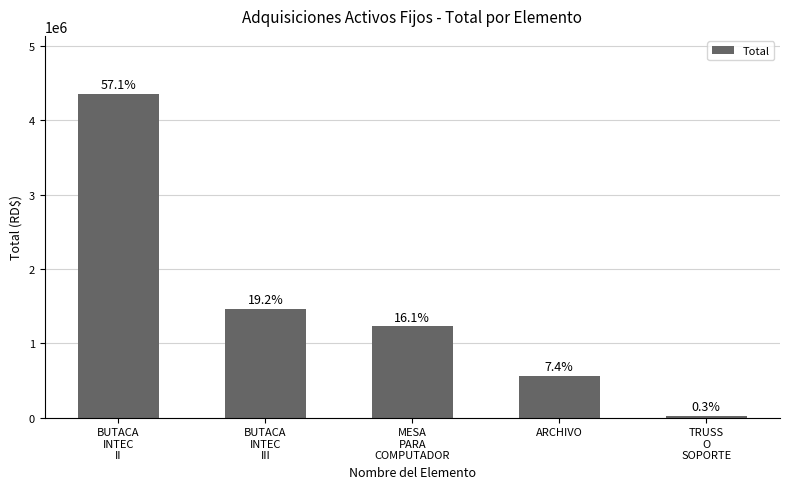

How many bars are there in total?

5